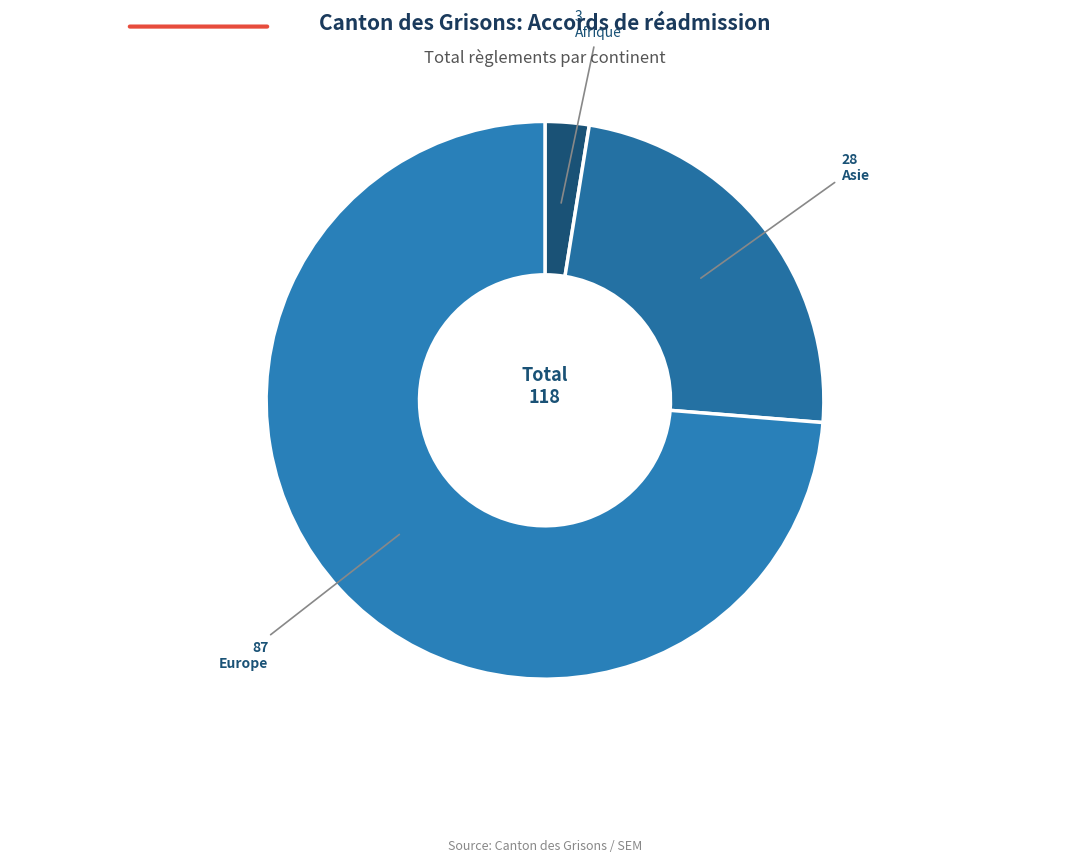

How many segments does this pie chart have?

3